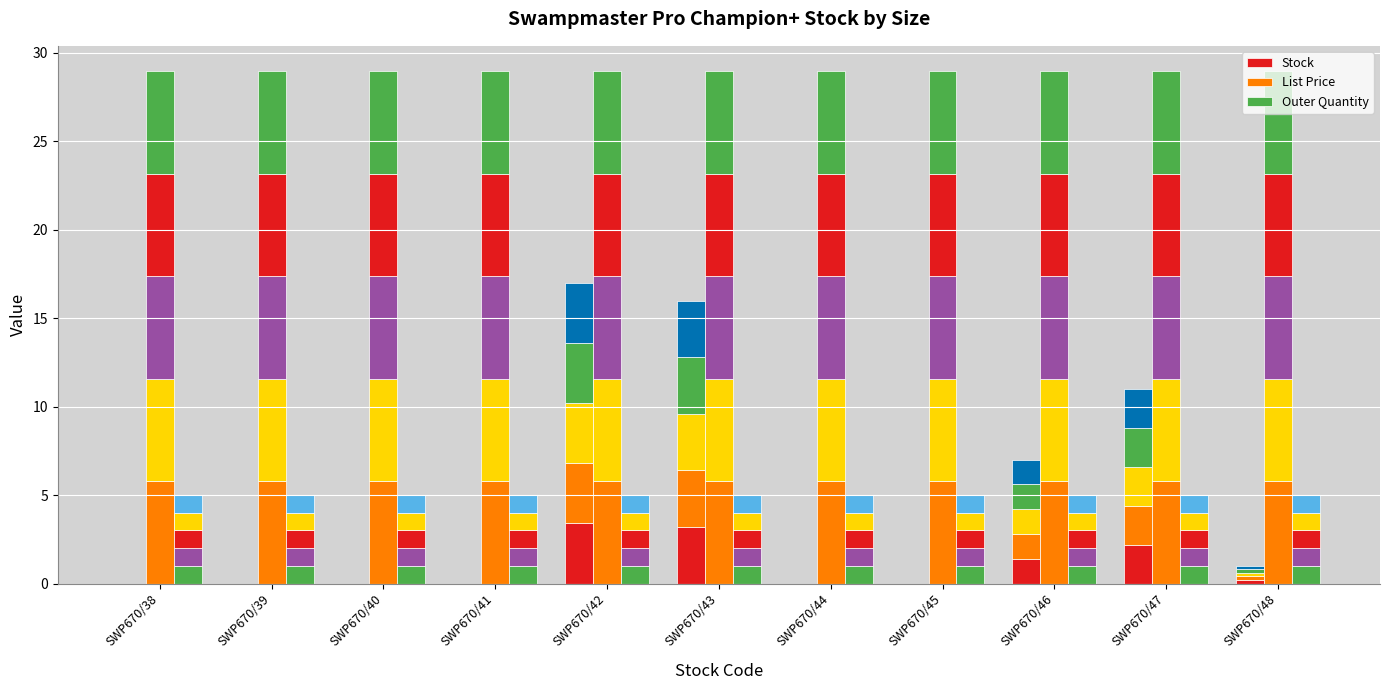

Which series has the widest spread of values?

Stock